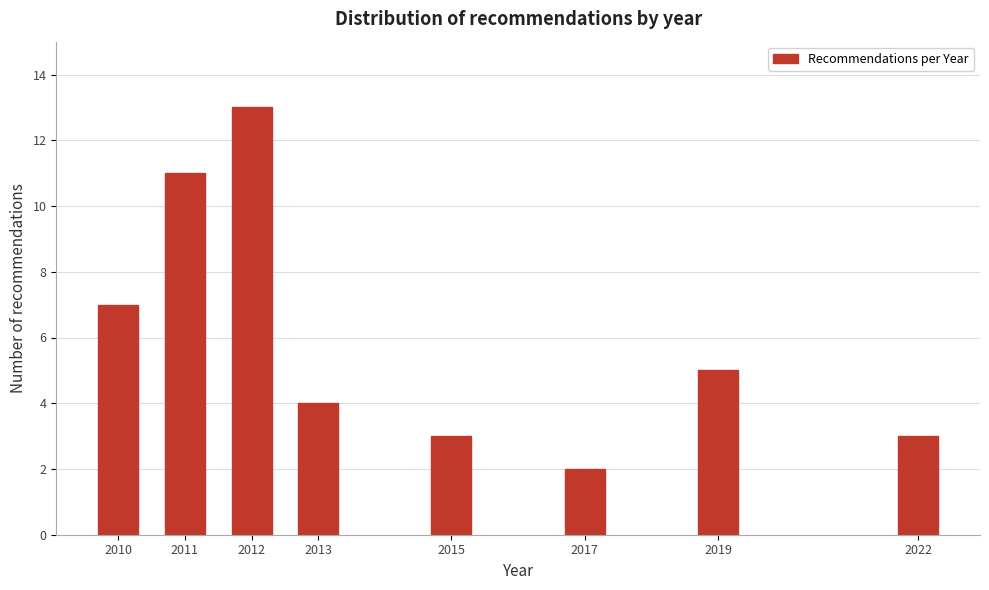

Reading right to left, transcribe all the data shown in this chart.

2022=3	2019=5	2017=2	2015=3	2013=4	2012=13	2011=11	2010=7